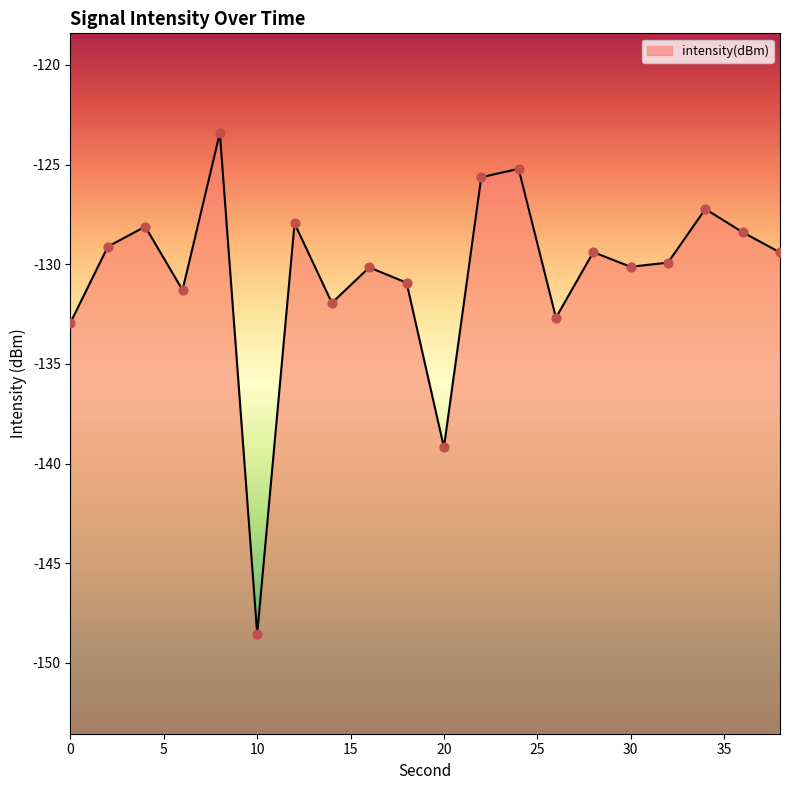

What is the change in value from 24 to 26?

-7.5